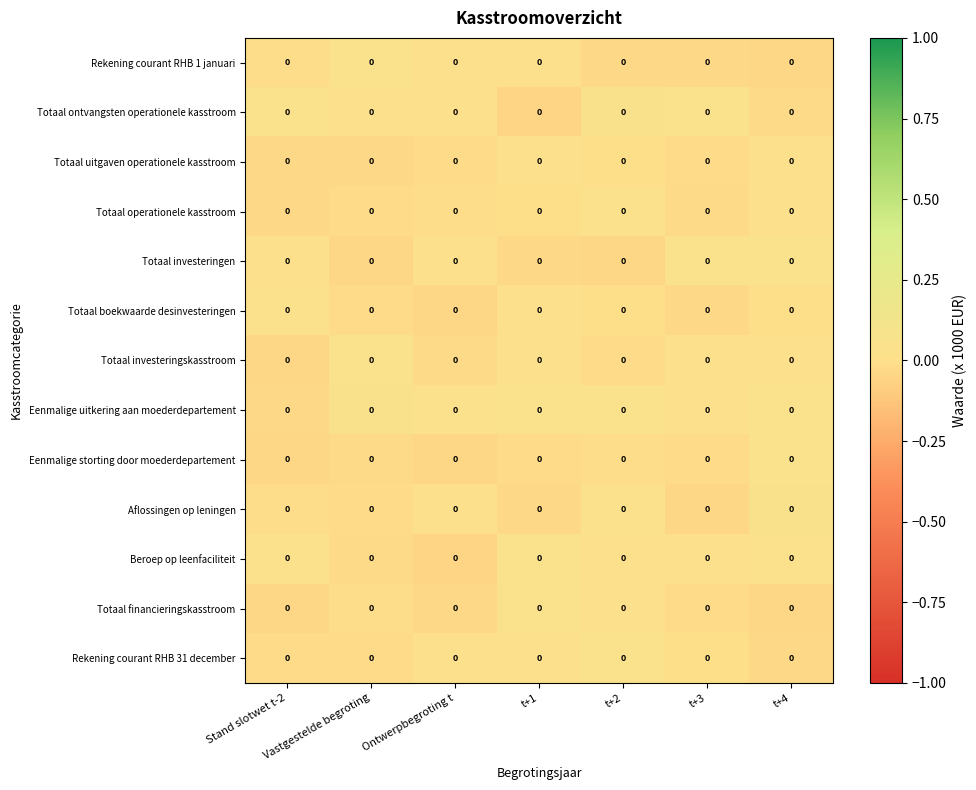

Is the value of Rekening courant RHB 1 januari at Stand slotwet t-2 greater than the value of Beroep op leenfaciliteit at t+1?

No